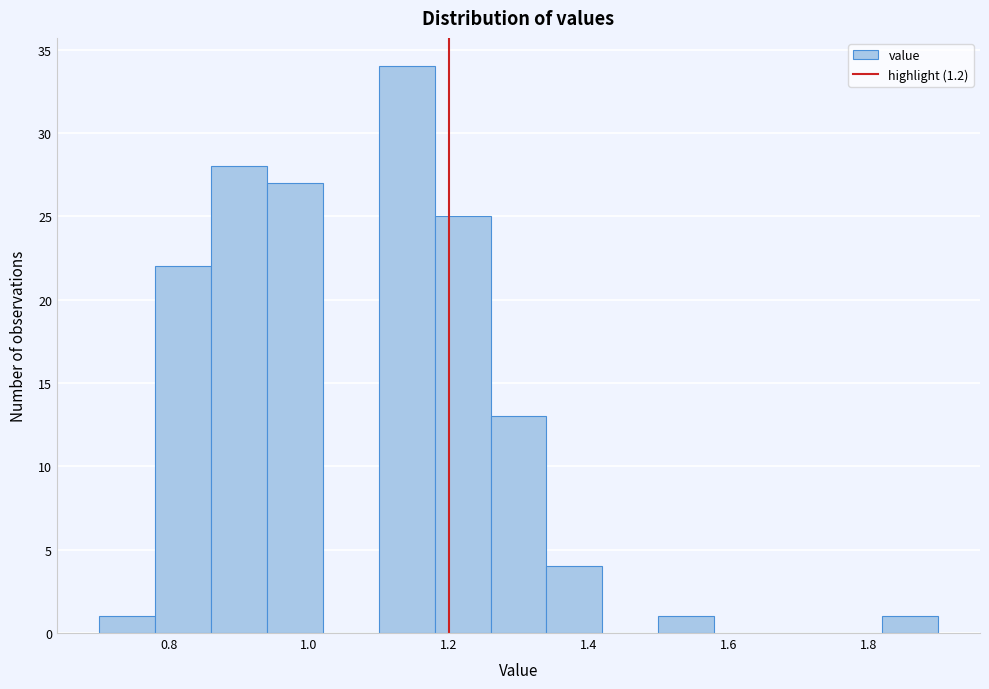

Reading left to right, transcribe this chart: for each bar, give the range it covers on the x-axis and its height. The values are not printed on the chart, so give them approximately, as read against the axis.

0.70 to 0.78: 1
0.78 to 0.86: 22
0.86 to 0.94: 28
0.94 to 1.02: 27
1.02 to 1.10: 0
1.10 to 1.18: 34
1.18 to 1.26: 25
1.26 to 1.34: 13
1.34 to 1.42: 4
1.42 to 1.50: 0
1.50 to 1.58: 1
1.58 to 1.66: 0
1.66 to 1.74: 0
1.74 to 1.82: 0
1.82 to 1.90: 1